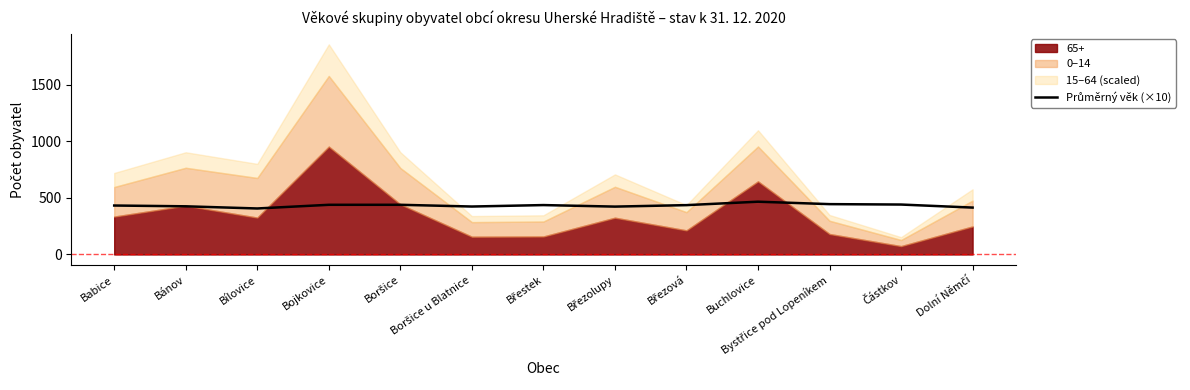

What is the value of the 3rd point from the left?

406.5